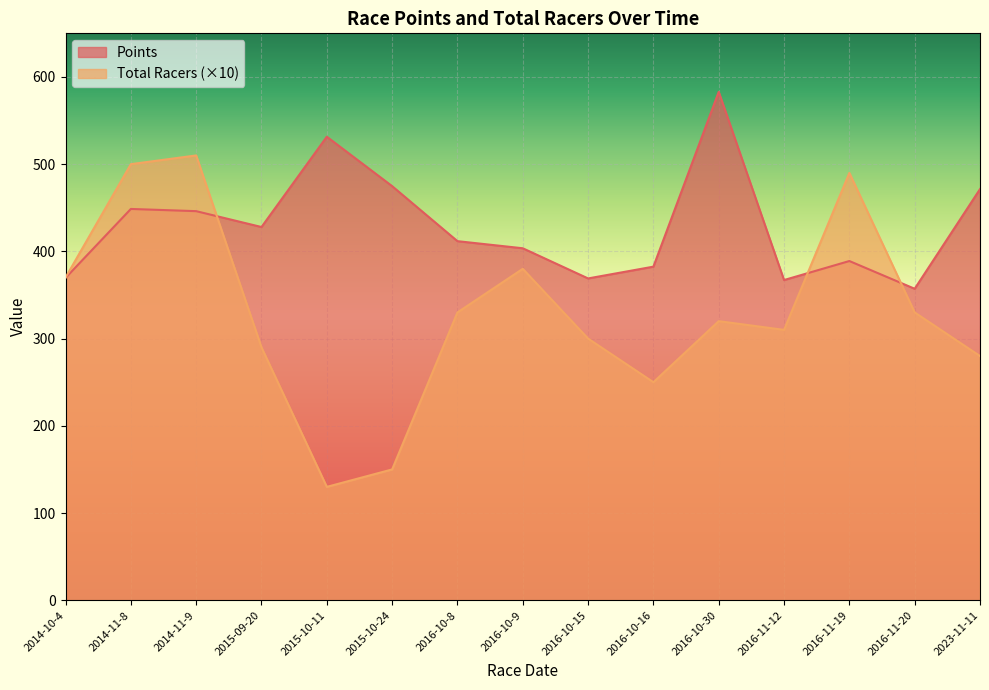

Which series has the widest spread of values?

Total Racers (×10)